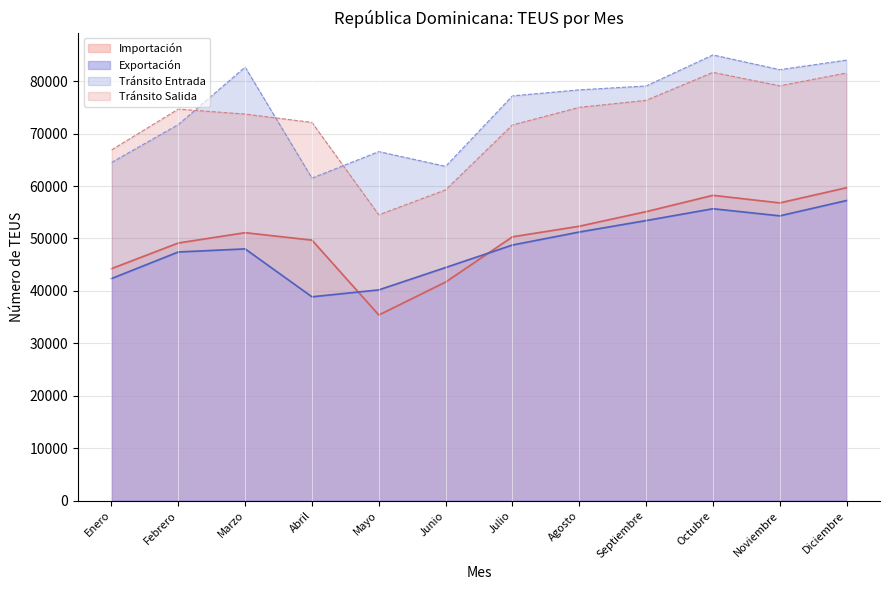

Is the value of Exportación at Diciembre greater than the value of Importación at Agosto?

Yes